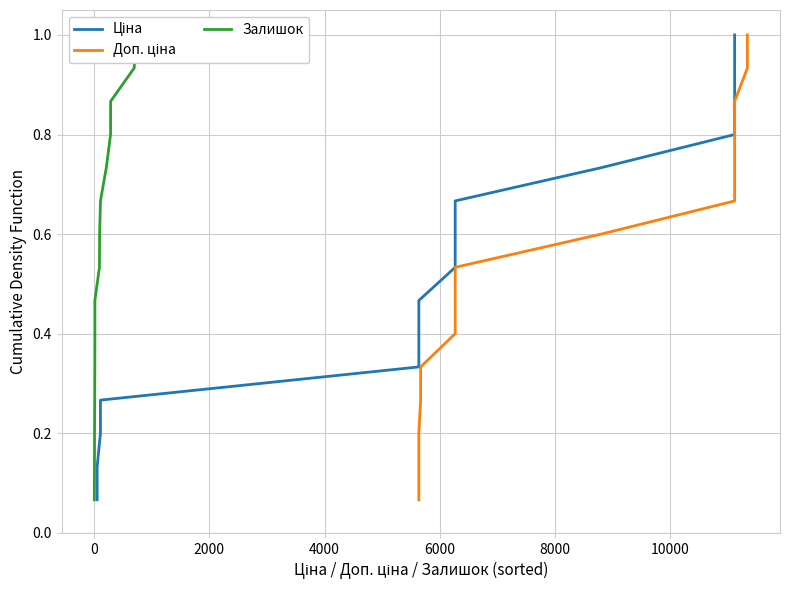

The value of Ціна at 0 is 0.2. True or false?

False